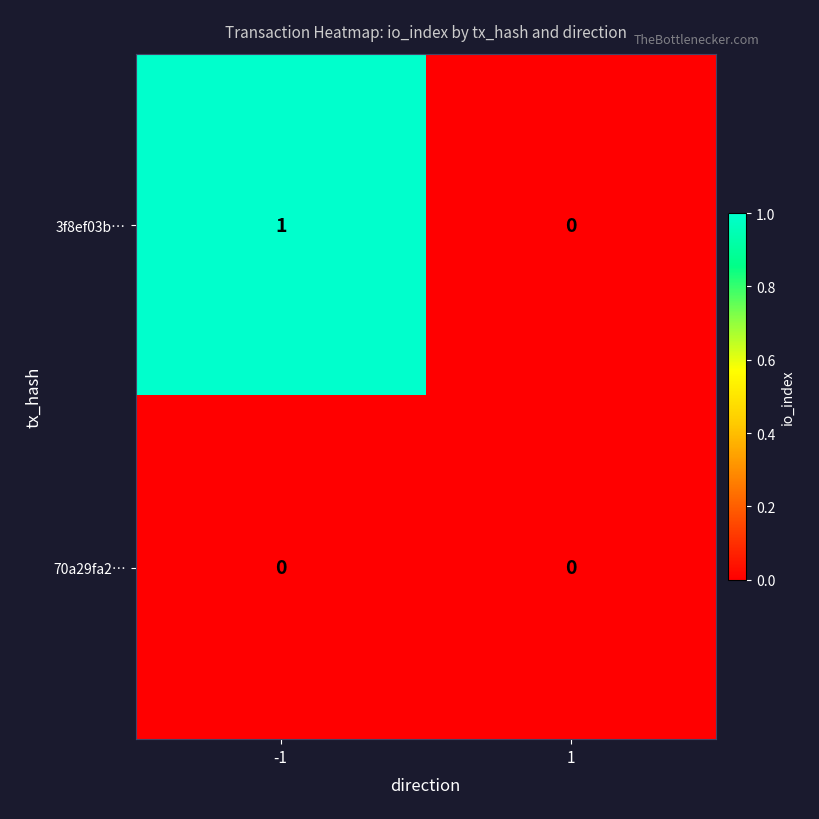

Rank the series at -1 from lowest to highest value.

70a29fa2…, 3f8ef03b…